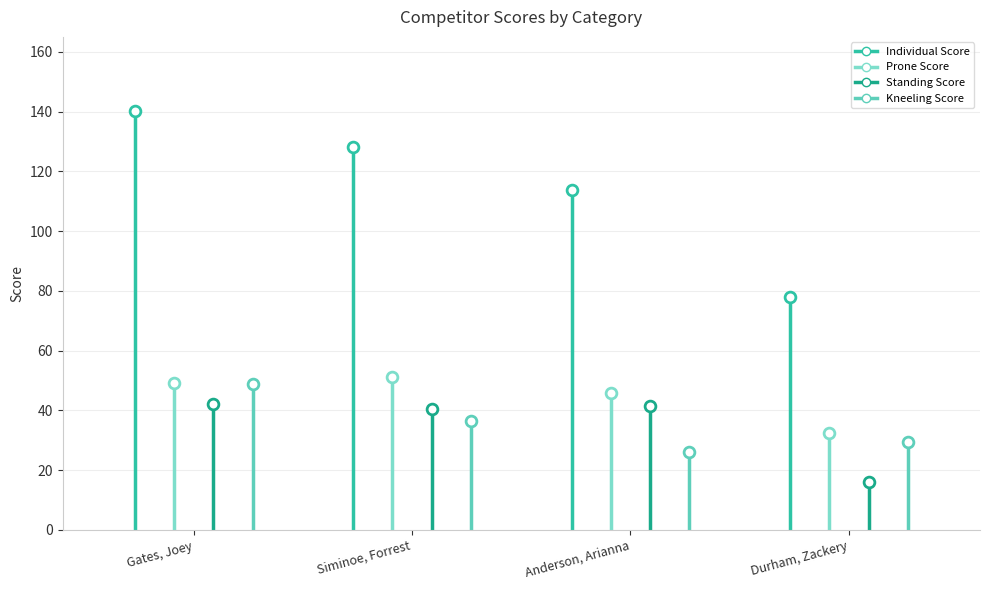

Which series has the largest total across all categories?

Individual Score